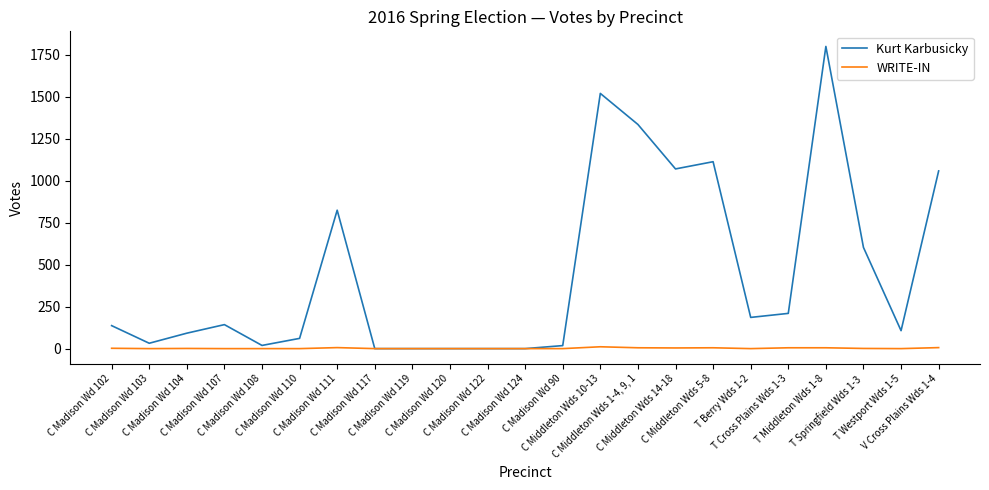

How many lines are shown in the chart?

2